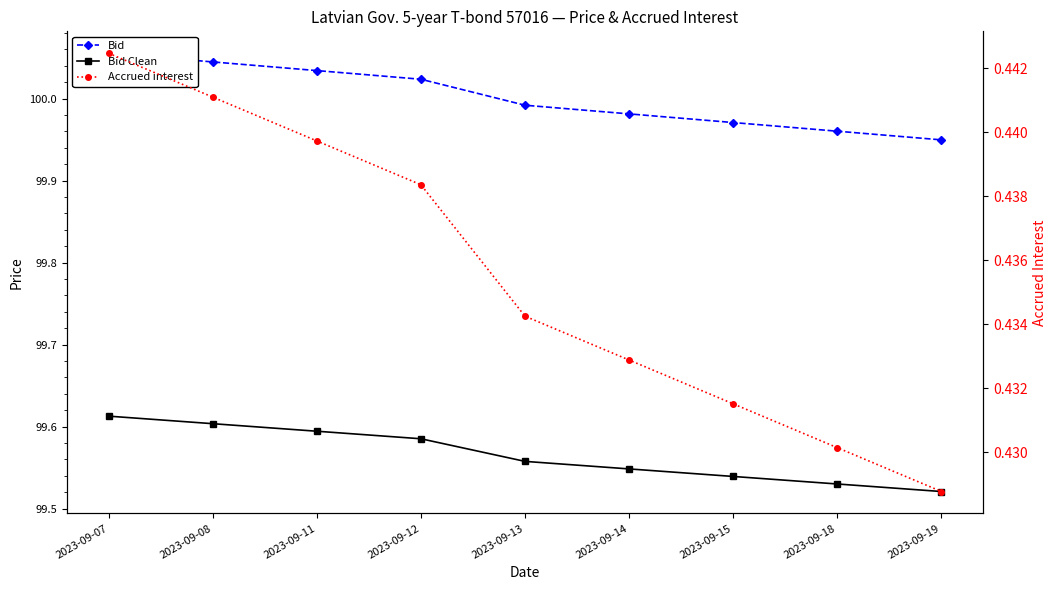

What is the value of the Bid point at the 4th from the left?

100.0